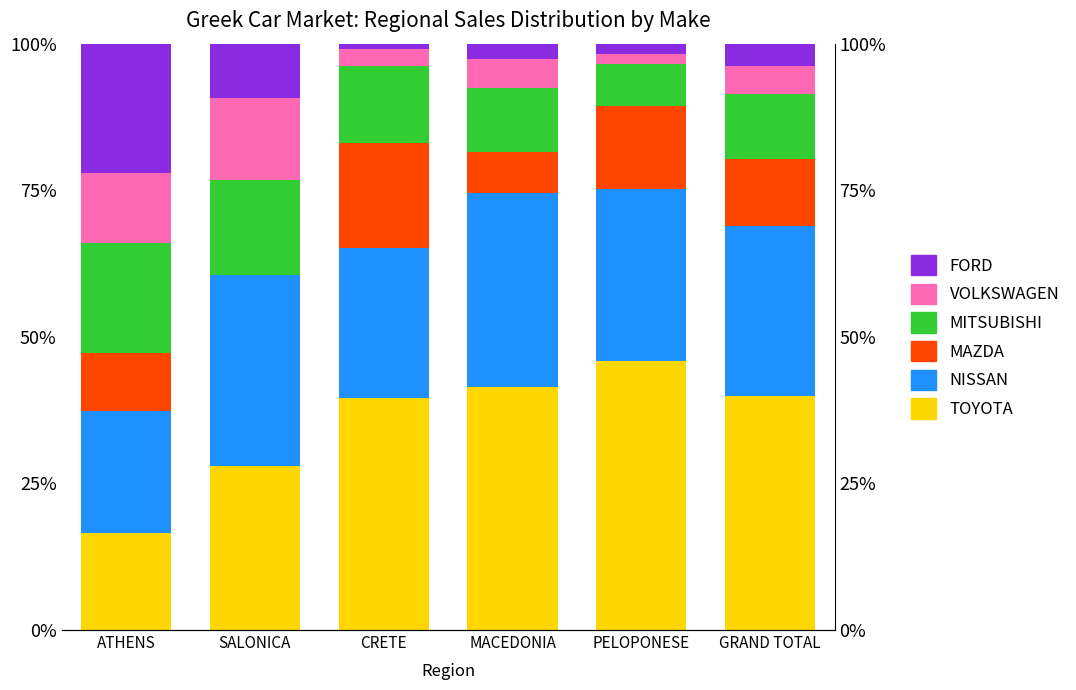

Rank the series at MACEDONIA from lowest to highest value.

FORD, VOLKSWAGEN, MAZDA, MITSUBISHI, NISSAN, TOYOTA